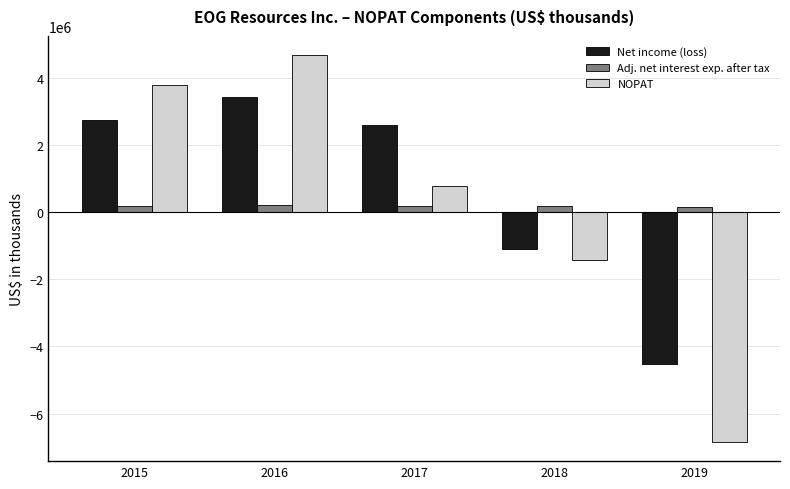

Is the value of NOPAT at 2016 greater than the value of Net income (loss) at 2015?

Yes